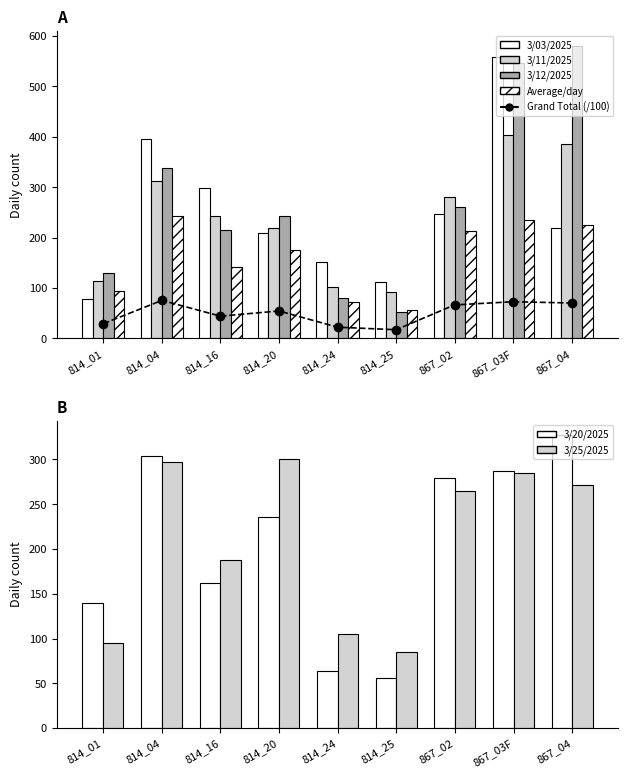

What position from the right is 814_25?

4